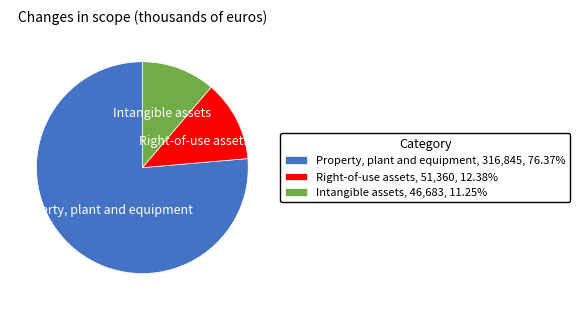

True or false: Intangible assets accounts for 1% of the total.

False